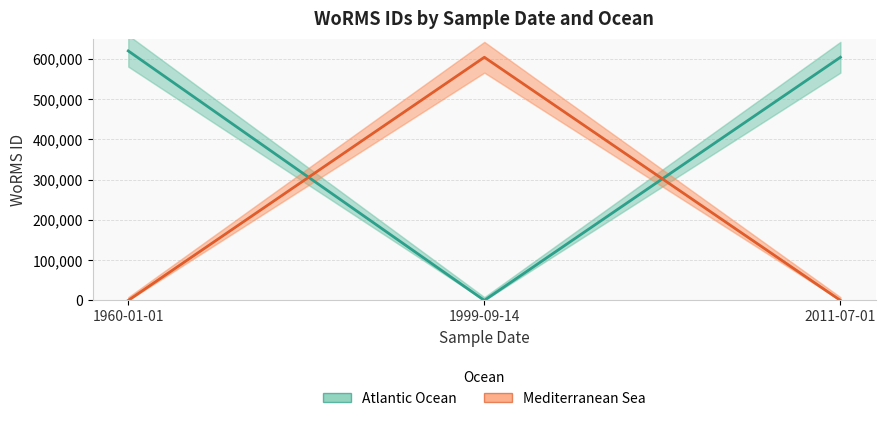

Rank the series by their maximum value, from lowest to highest.

Mediterranean Sea, Atlantic Ocean